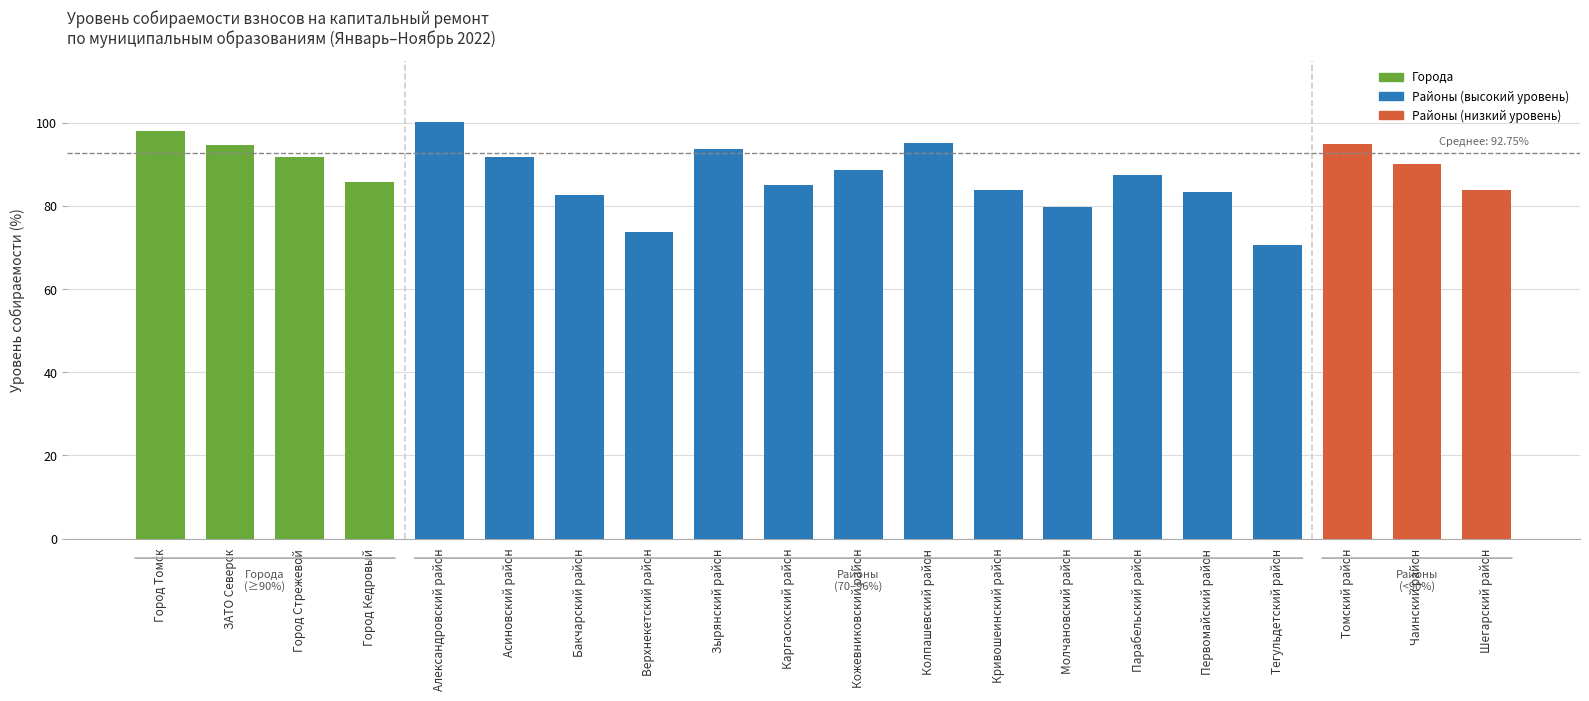

What is the value of the 8th bar from the left?

73.7